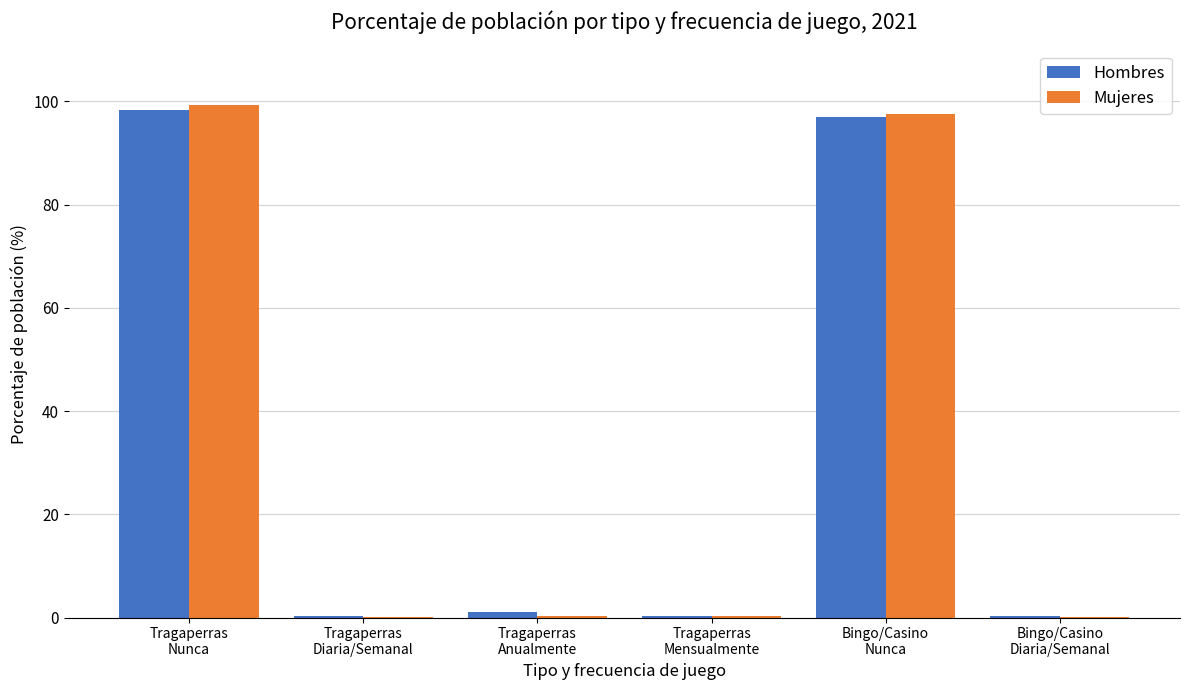

What is the highest value of the Hombres series?

98.3